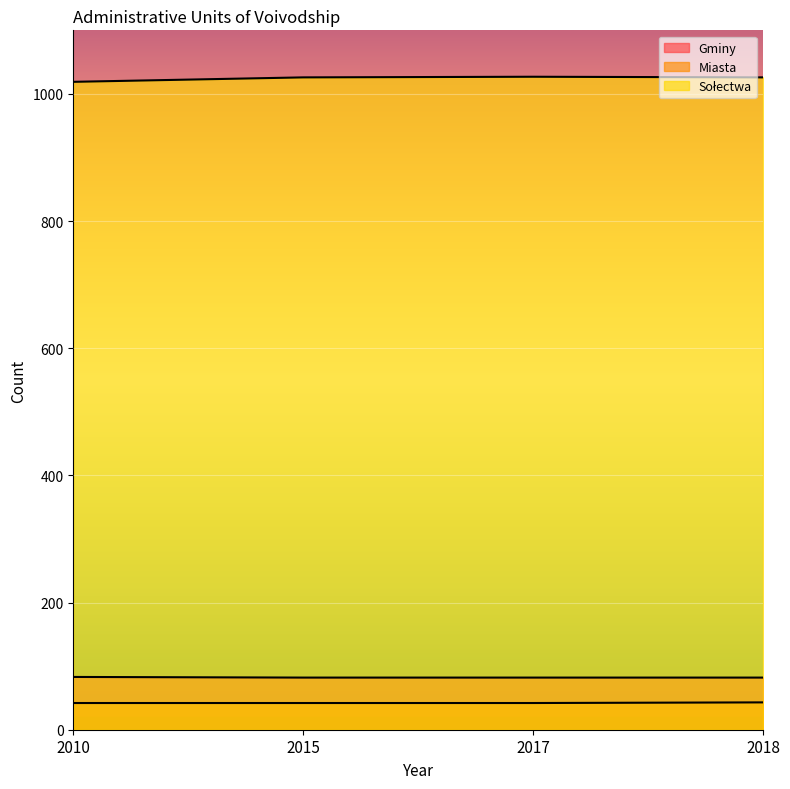

Count the number of categories in the chart.

4